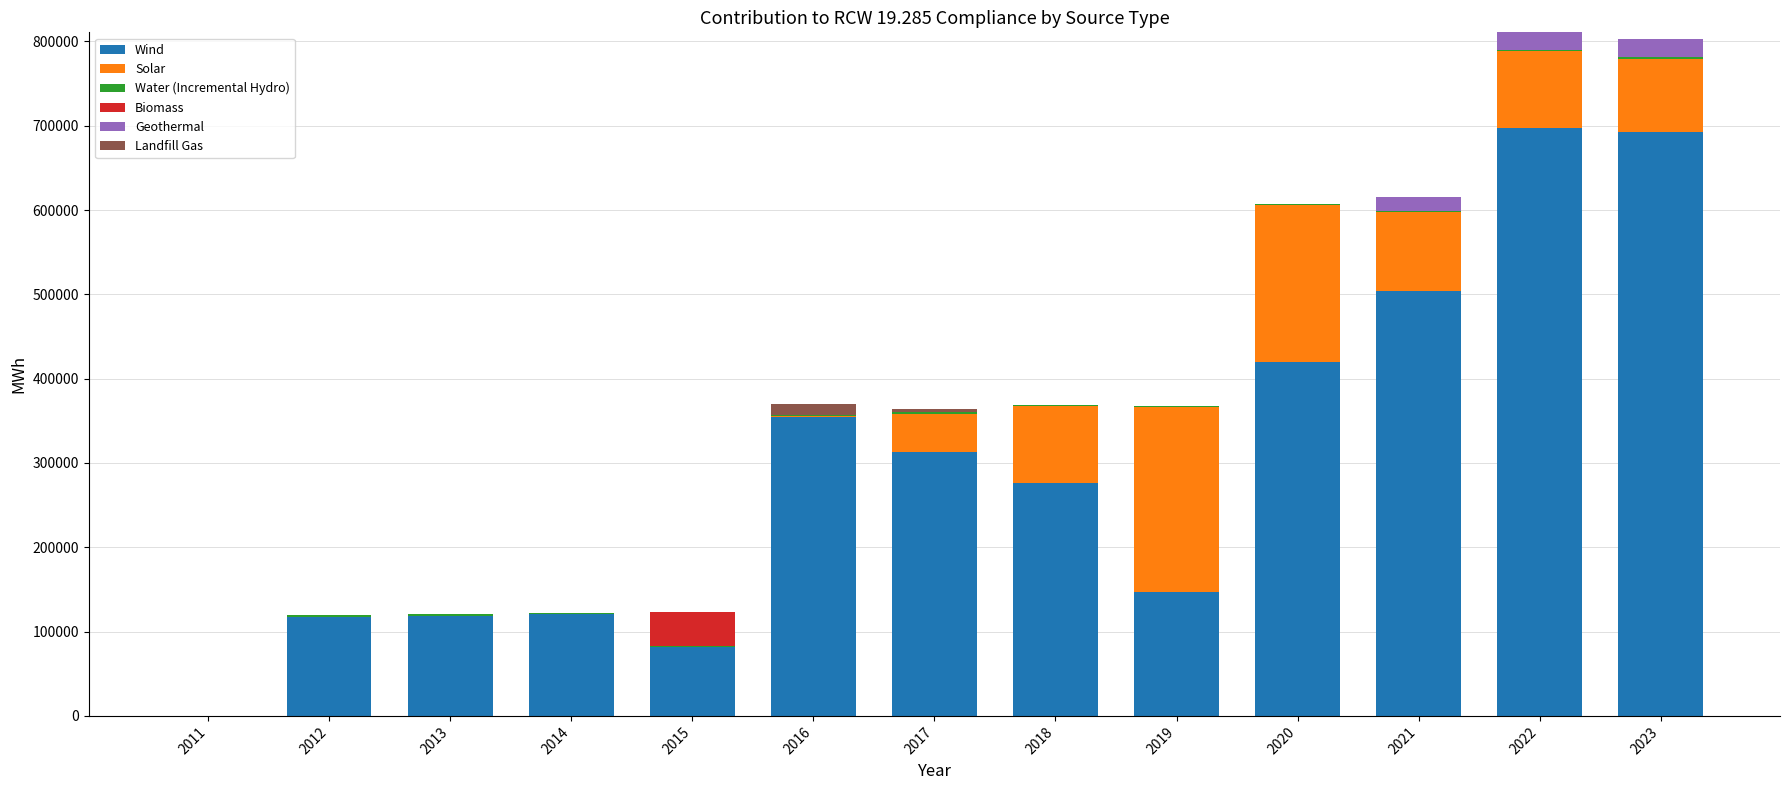

How many data points does each series have?

13